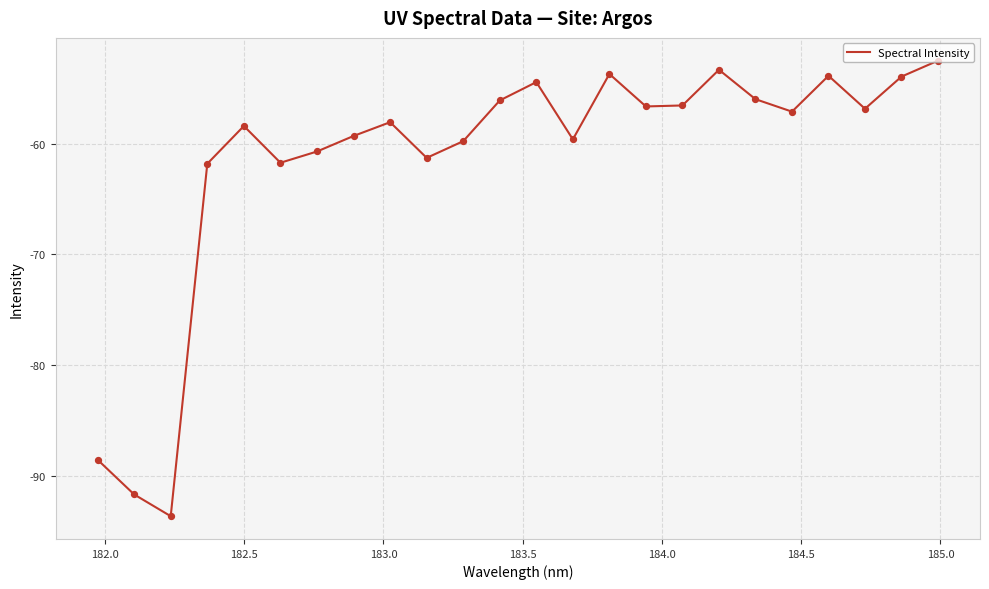

What is the greatest value displayed?

-52.5